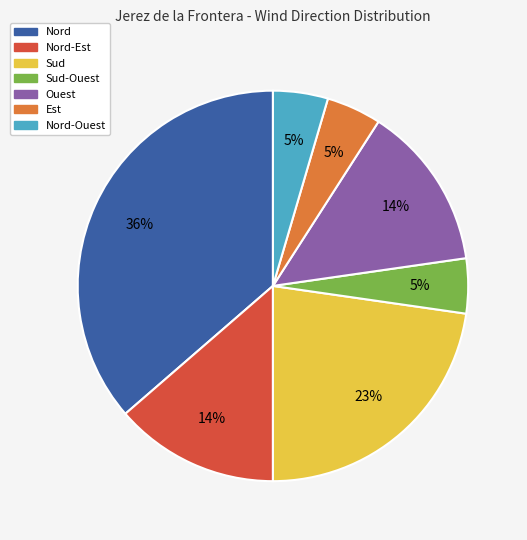

To the nearest percent, what is the average slice percentage?

14%